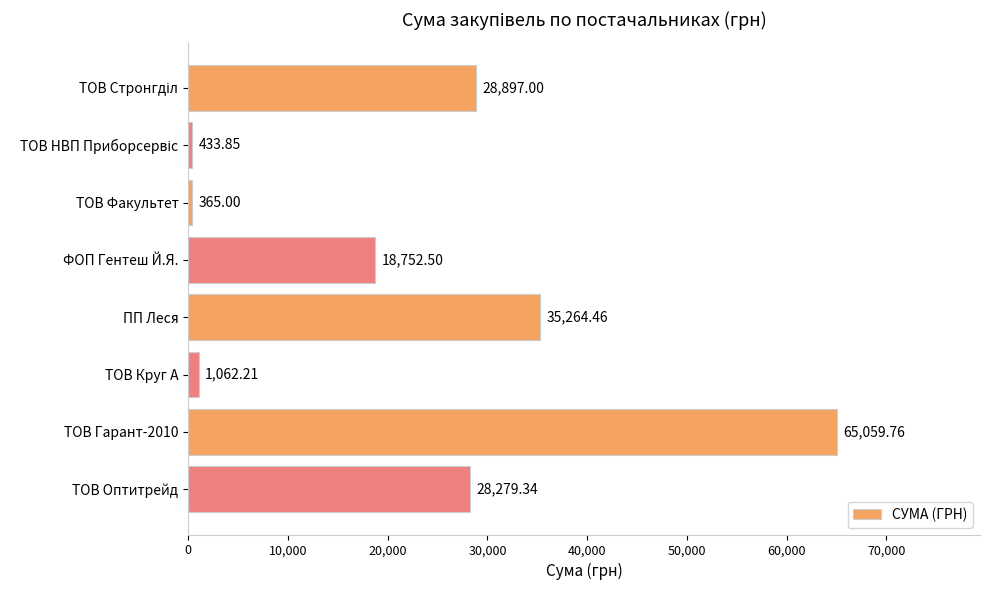

How many bars are there in total?

8